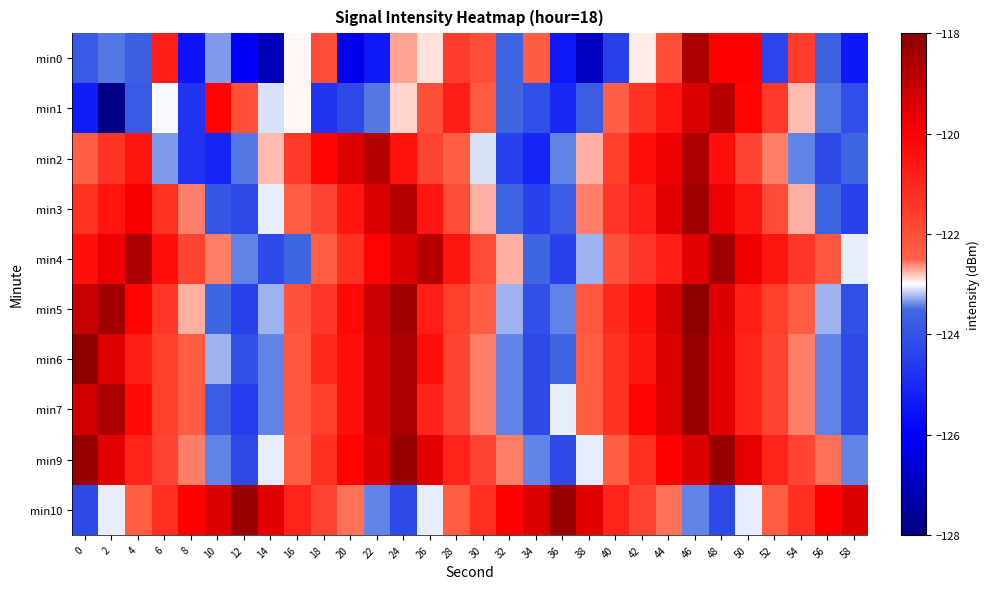

Which has a higher value, 52 or 24?

24